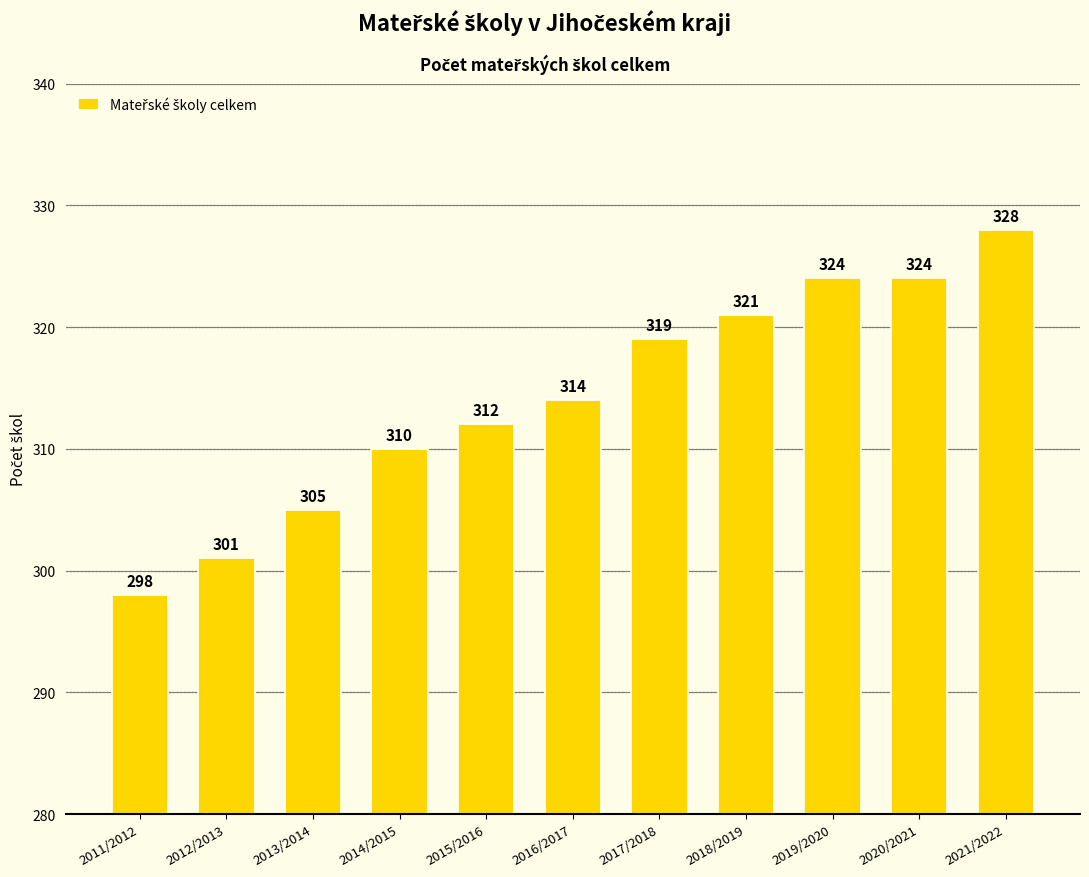

How many values are between 305 and 324?

8